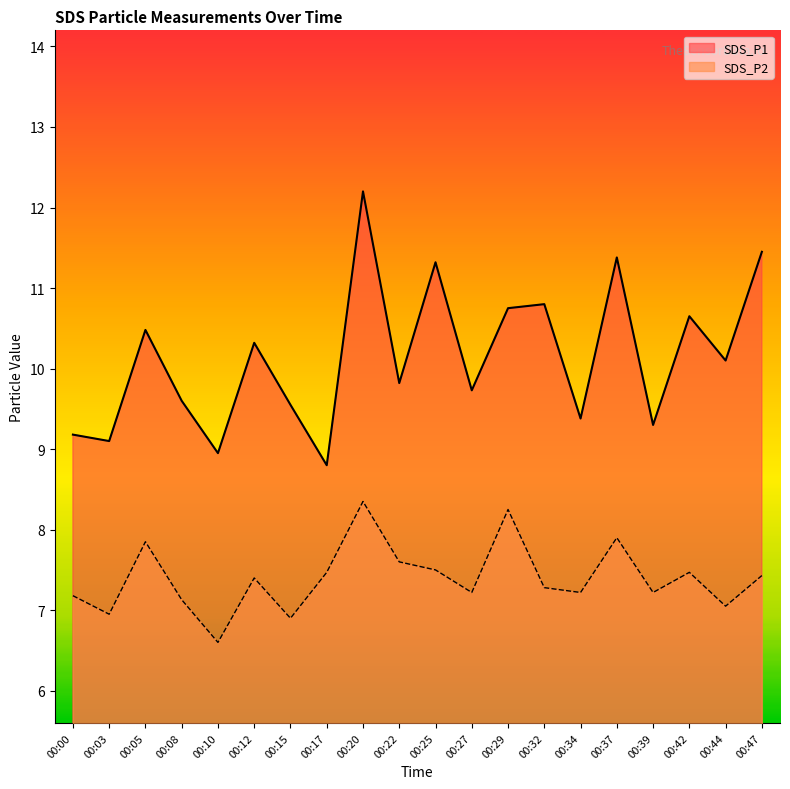

What value does the SDS_P1 series have at 00:08?

9.6